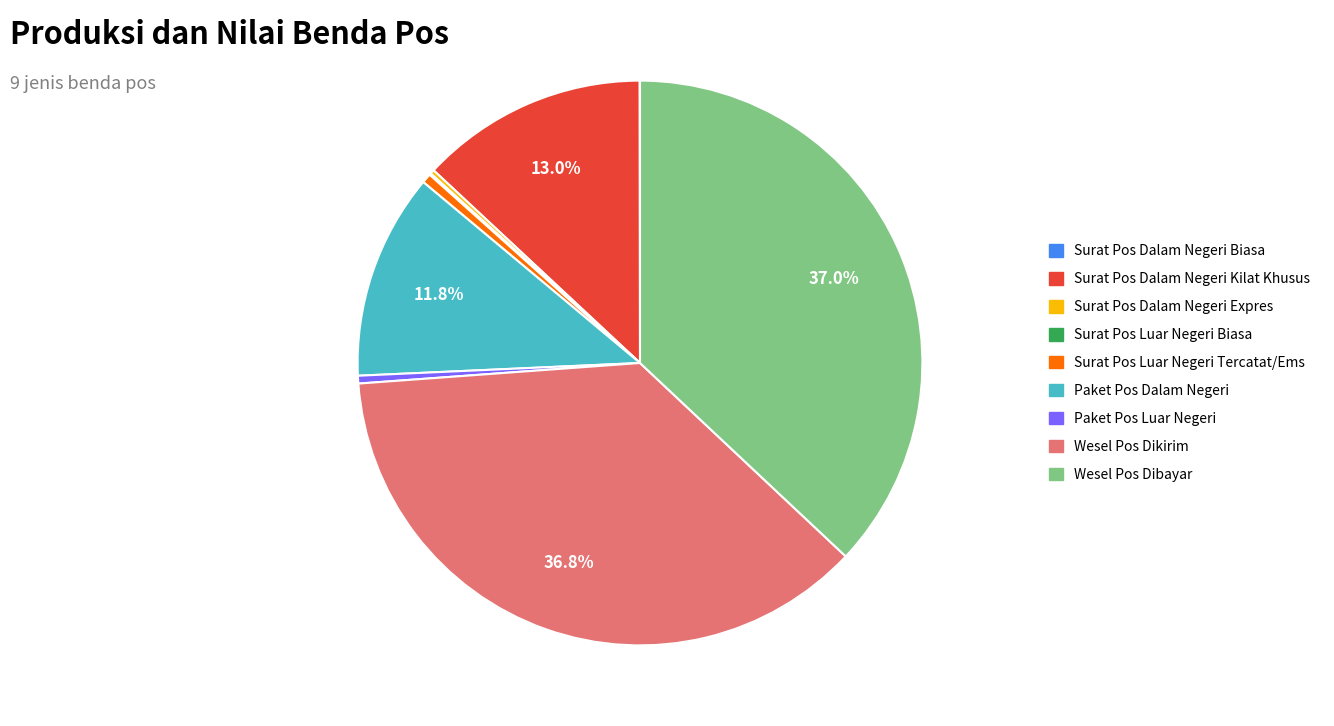

Combined, do Surat Pos Luar Negeri Tercatat/Ems and Wesel Pos Dikirim account for over 50%?

No